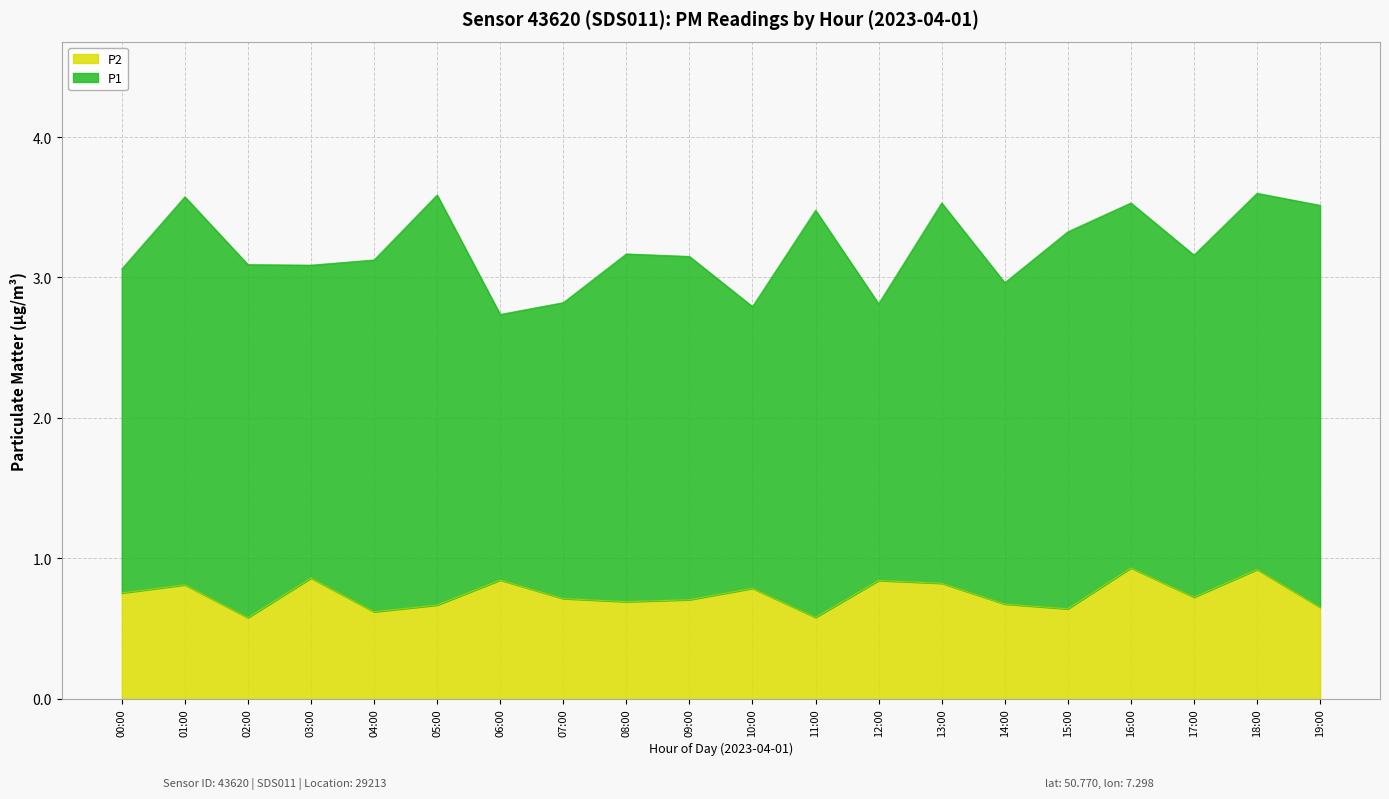

What is the average value of the P1 series?

2.5